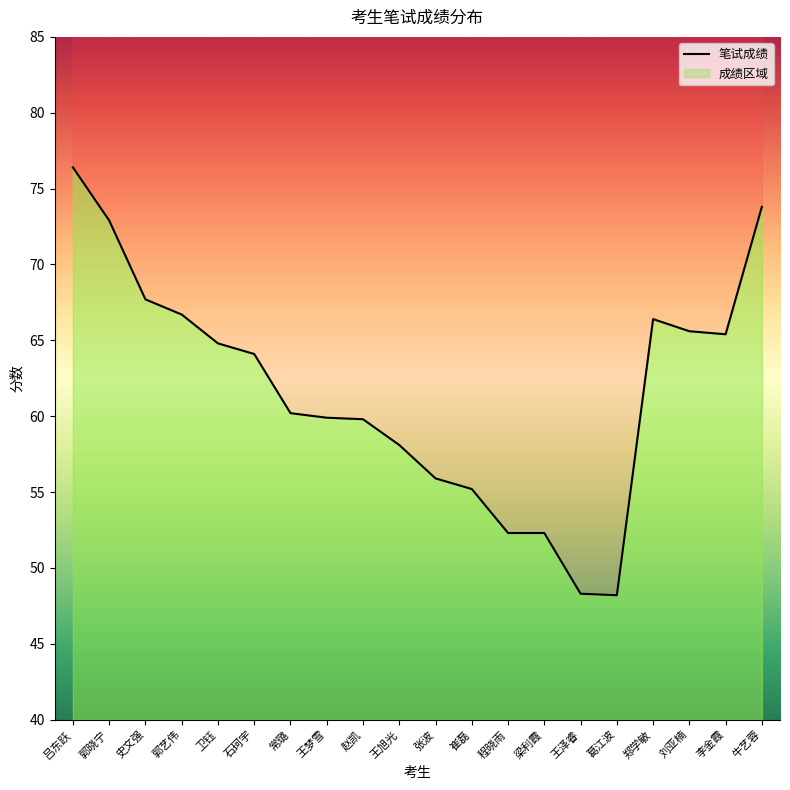

At which category does the chart reach its peak across all series?

吕东跃